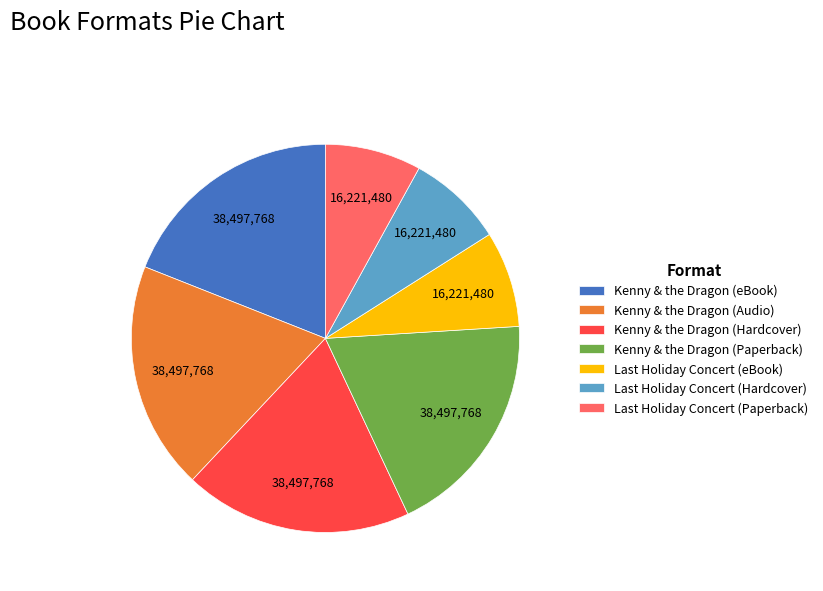

Approximately how many times larger is the value at Kenny & the Dragon (eBook) compared to Kenny & the Dragon (Paperback)?

1.0